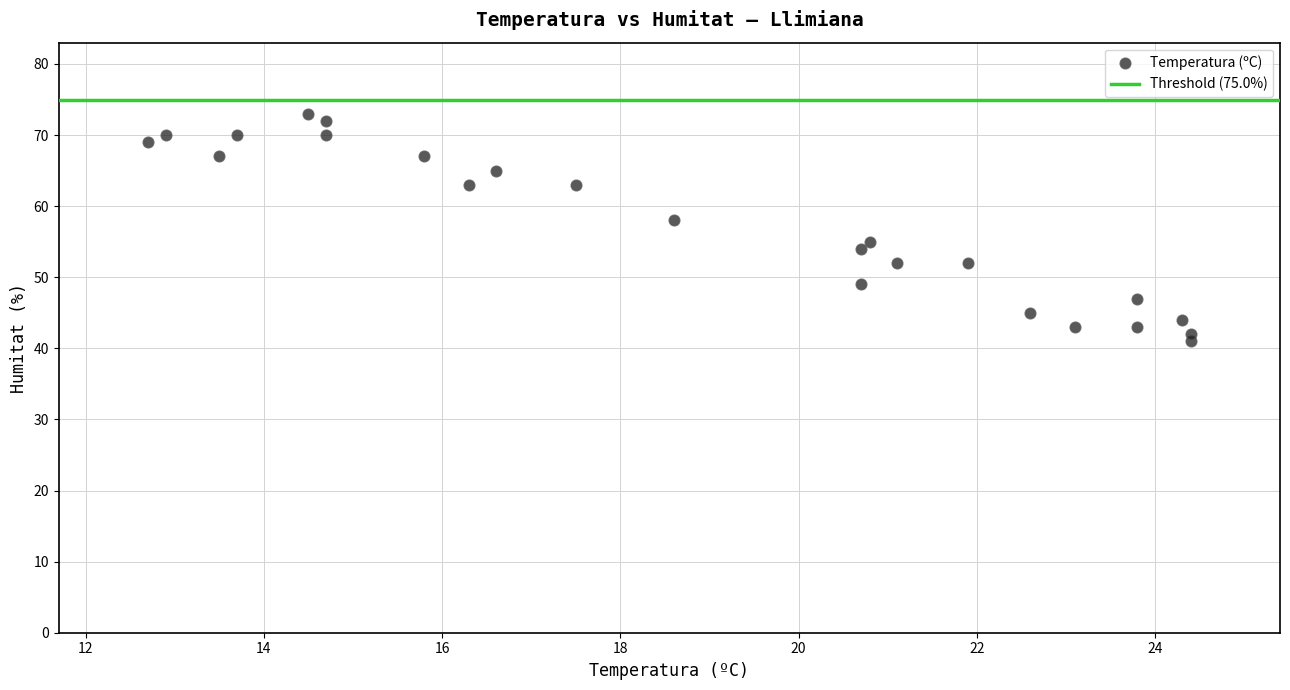

What Y value in the scatter plot is closest to 57?

58